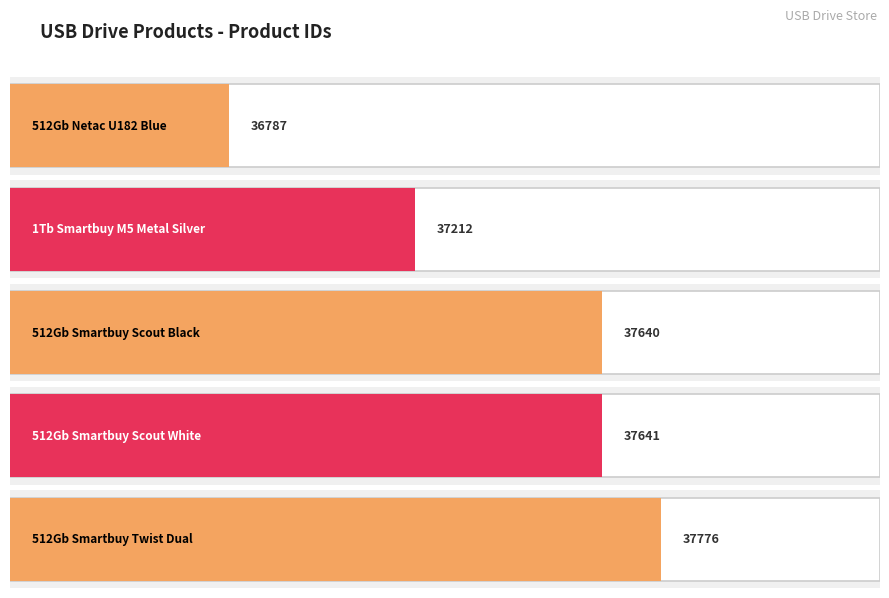

What is the maximum value shown in the chart?

37776